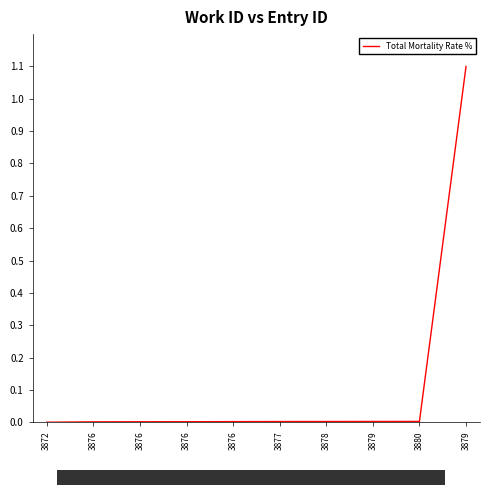

How many lines are shown in the chart?

1